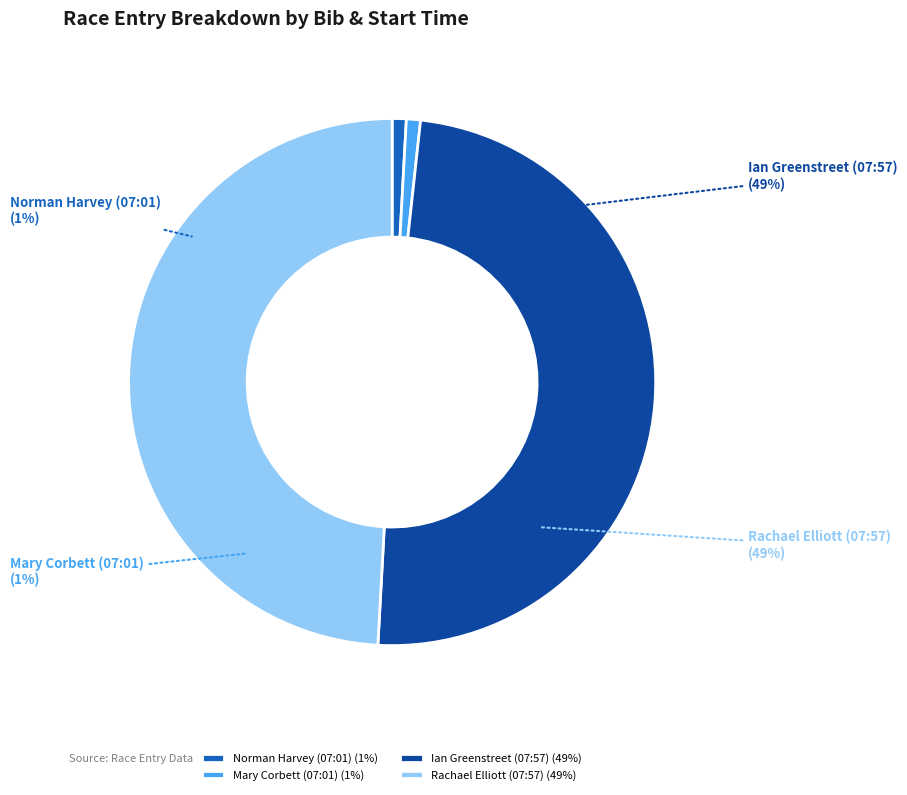

To the nearest percent, what portion does Rachael Elliott (07:57) represent?

49%